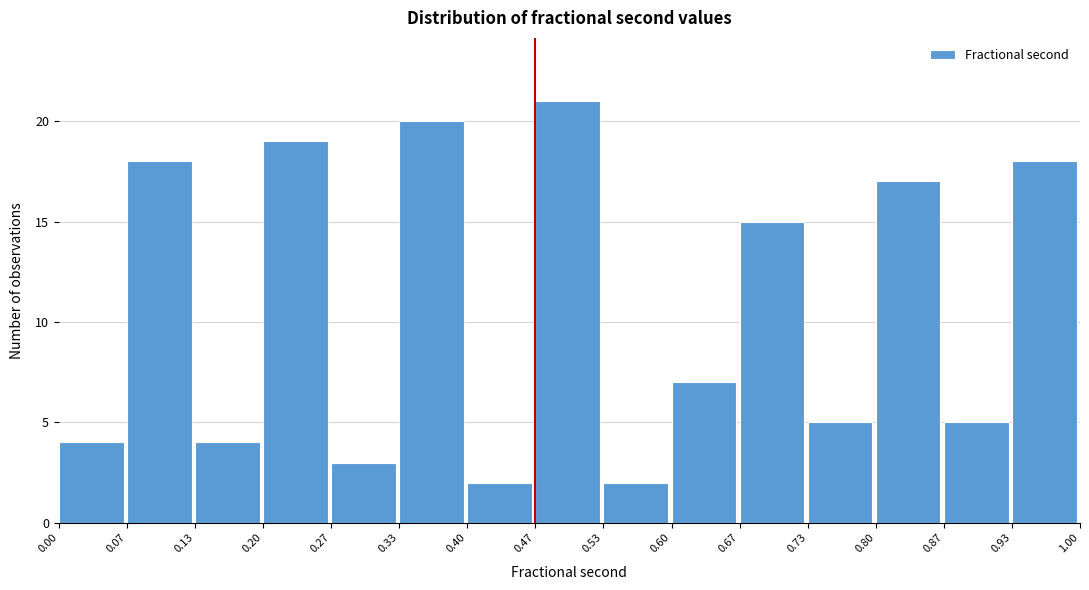

Reading left to right, transcribe this chart: for each bar, give the range it covers on the x-axis and its height. The values are not printed on the chart, so give them approximately, as read against the axis.

0.00 to 0.07: 4
0.07 to 0.13: 18
0.13 to 0.20: 4
0.20 to 0.27: 19
0.27 to 0.33: 3
0.33 to 0.40: 20
0.40 to 0.47: 2
0.47 to 0.53: 21
0.53 to 0.60: 2
0.60 to 0.67: 7
0.67 to 0.73: 15
0.73 to 0.80: 5
0.80 to 0.87: 17
0.87 to 0.93: 5
0.93 to 1.00: 18